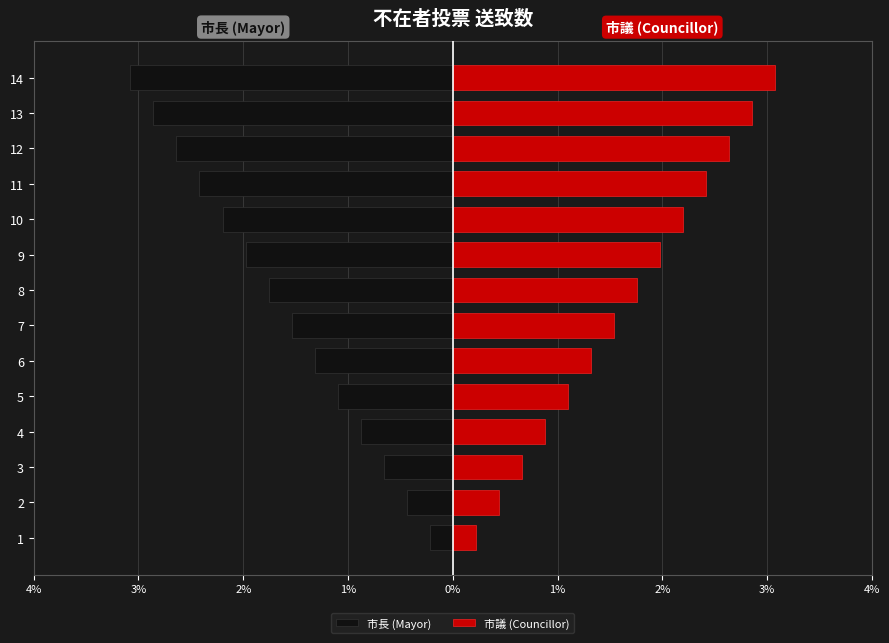

Rank the series at 9 from highest to lowest value.

市議 (Councillor), 市長 (Mayor)